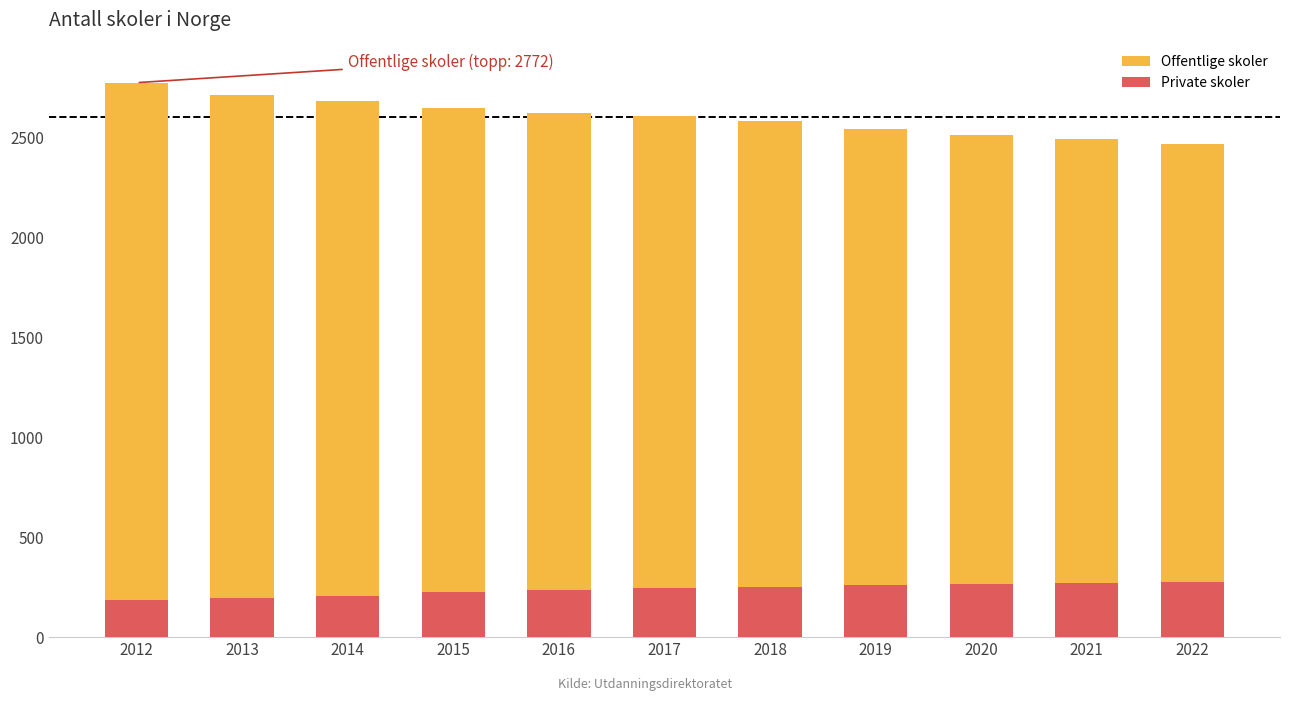

Is the value of Offentlige skoler at 2020 greater than the value of Private skoler at 2021?

Yes